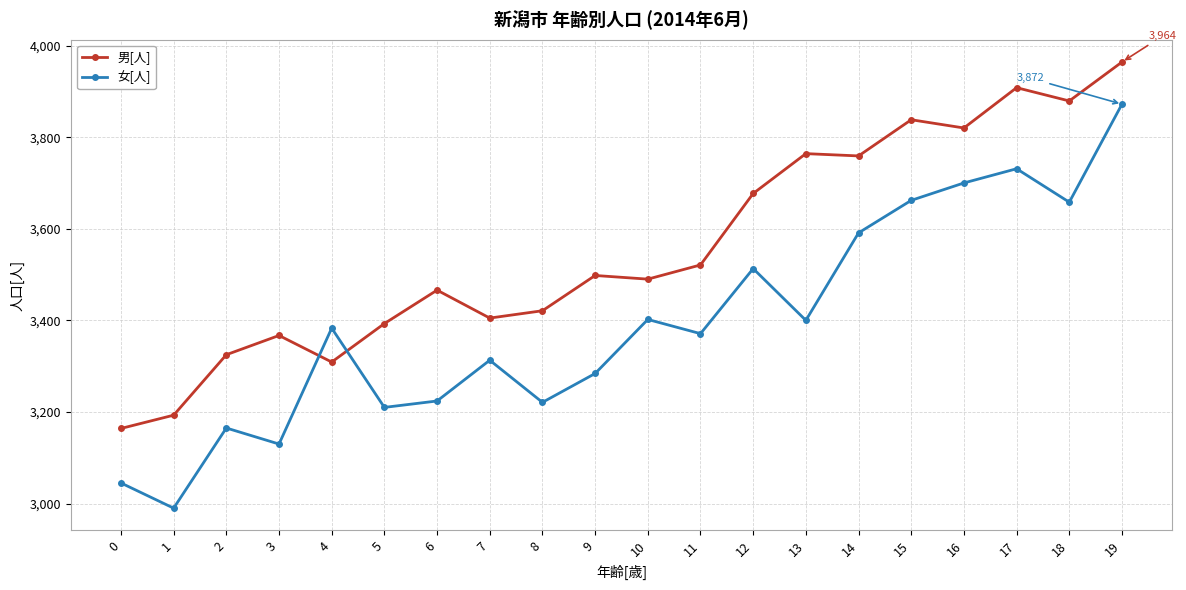

How many intersections are there between 女[人] and 男[人]?

2